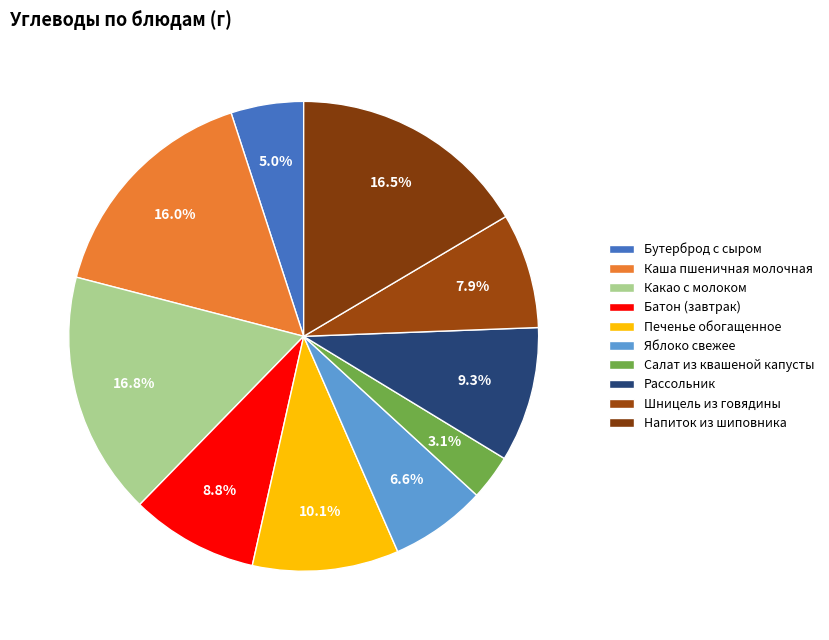

How much of the chart is everything except Какао с молоком?

83.2%